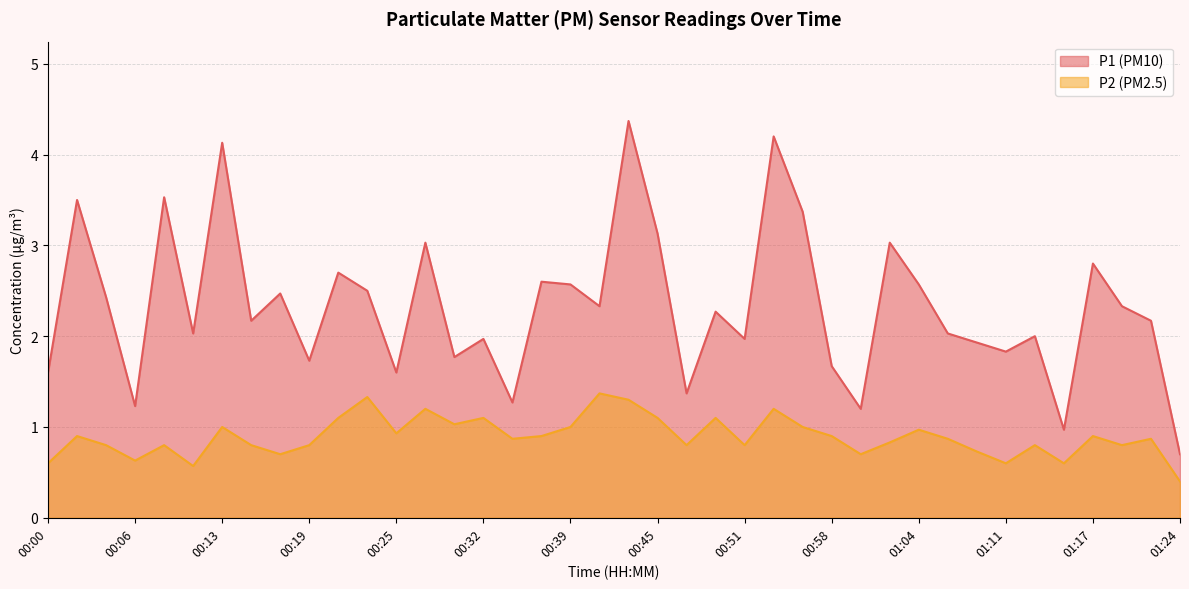

At which label does P2 reach its peak?

00:41